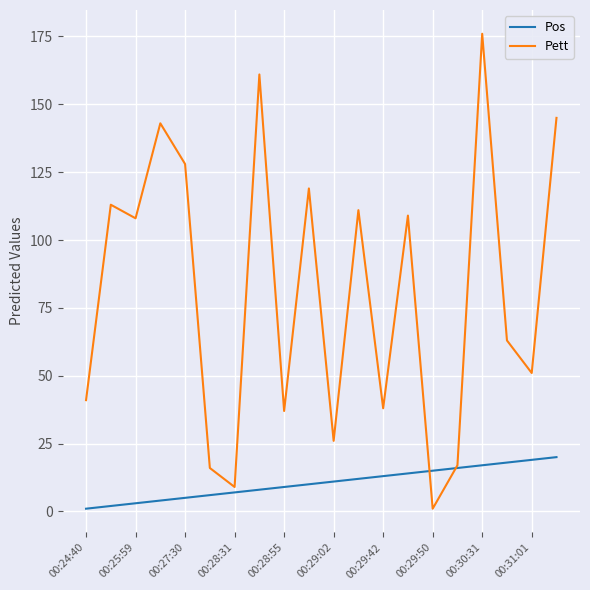

List the series in order of their peak value, lowest first.

Pos, Pett